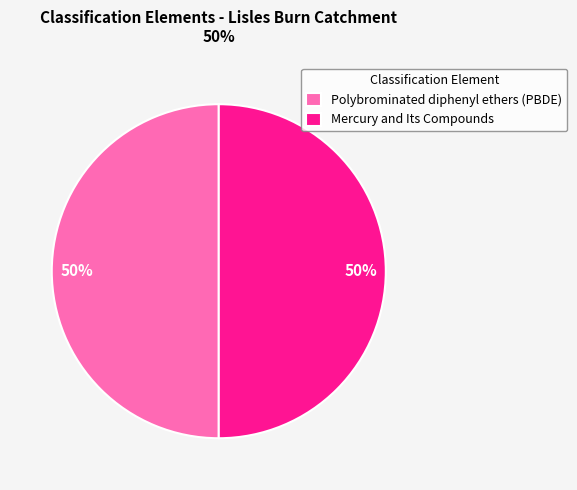

To the nearest percent, what percentage of the pie is Mercury and Its Compounds?

50%